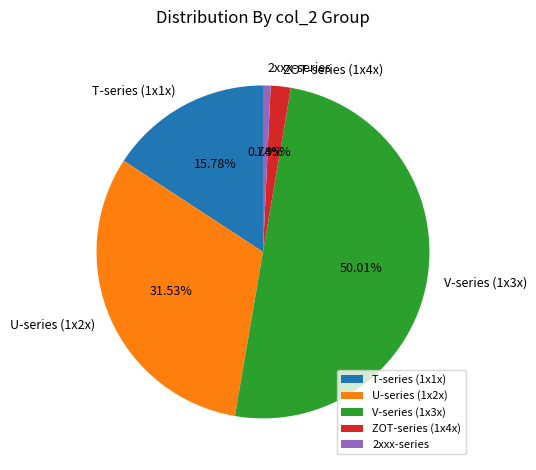

Which category has the biggest portion of the pie?

V-series (1x3x)